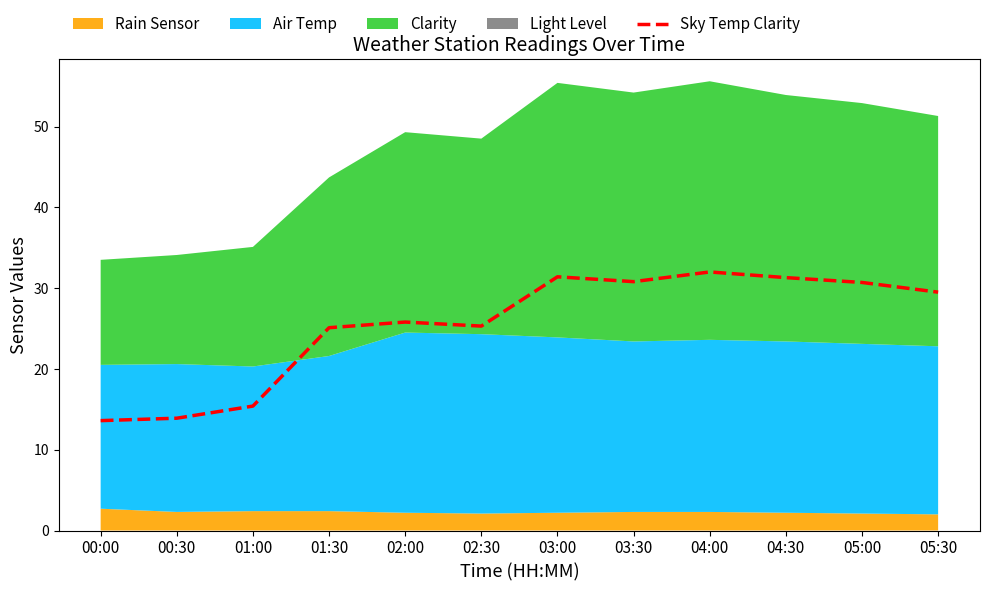

Between 05:30 and 04:00, which is larger?

04:00